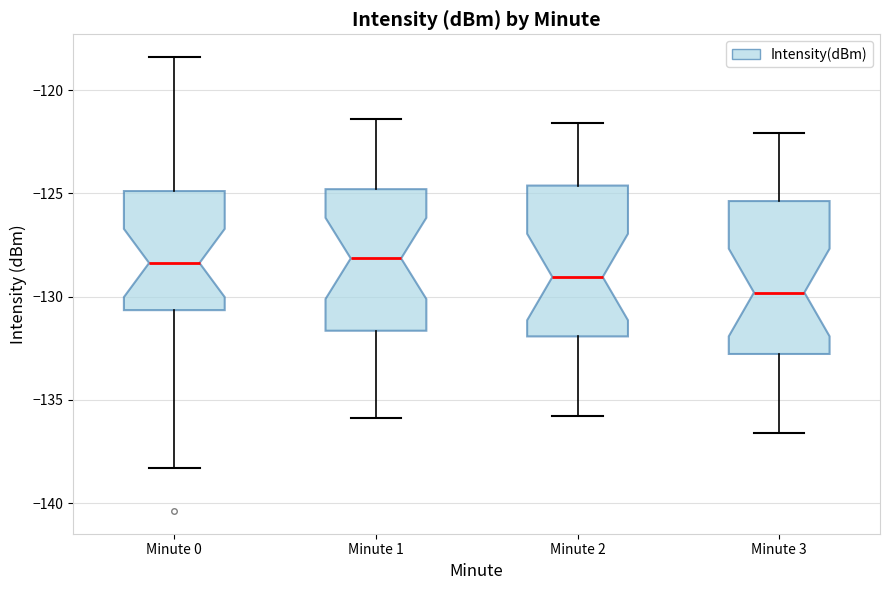

Which box has the lowest median line?

Minute 3